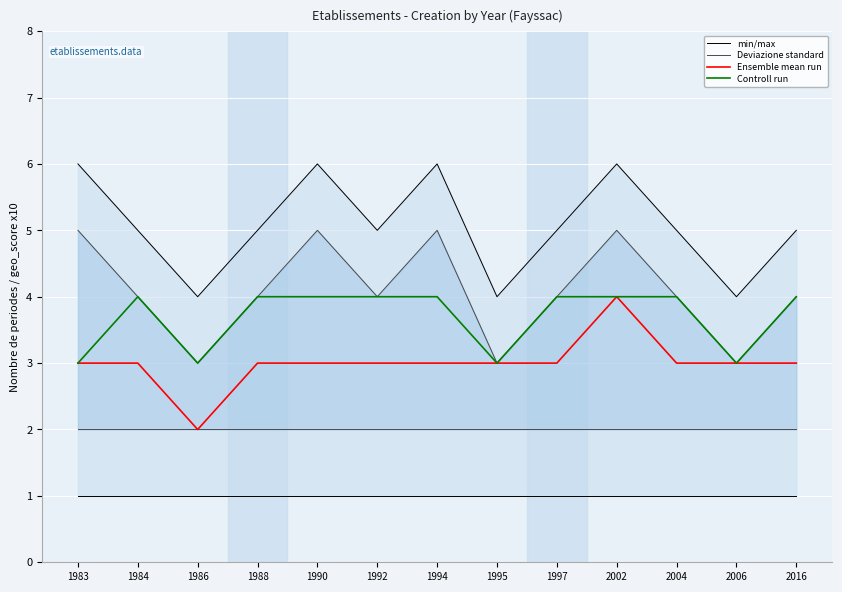

True or false: Deviazione standard has a value of 1 at 2006.

False